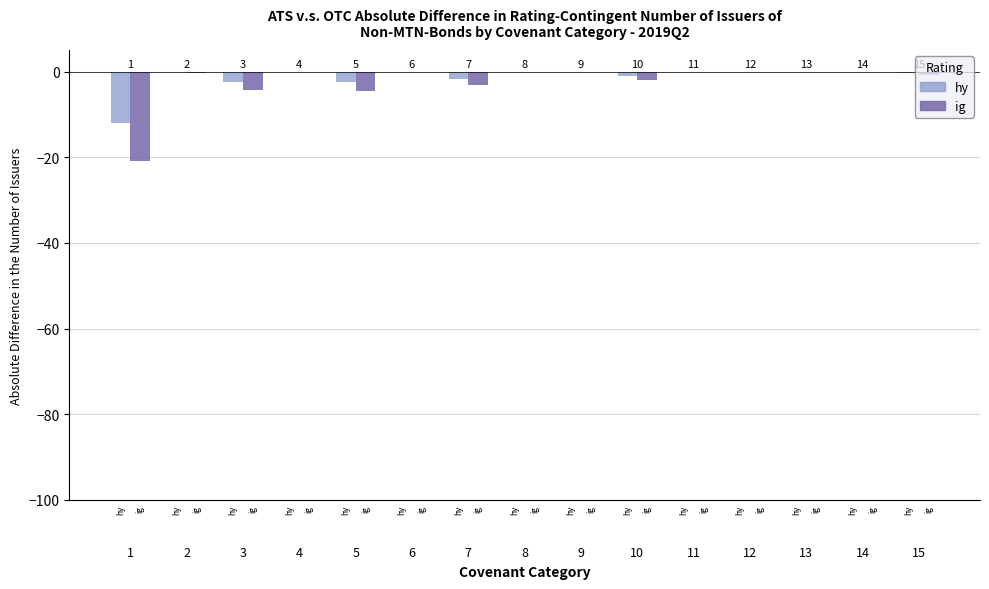

Does the chart contain stacked bars?

No